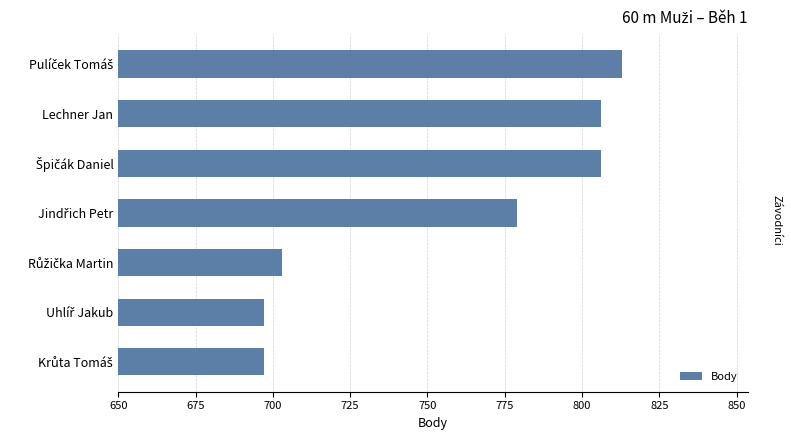

What is the difference between the maximum and minimum values?

116